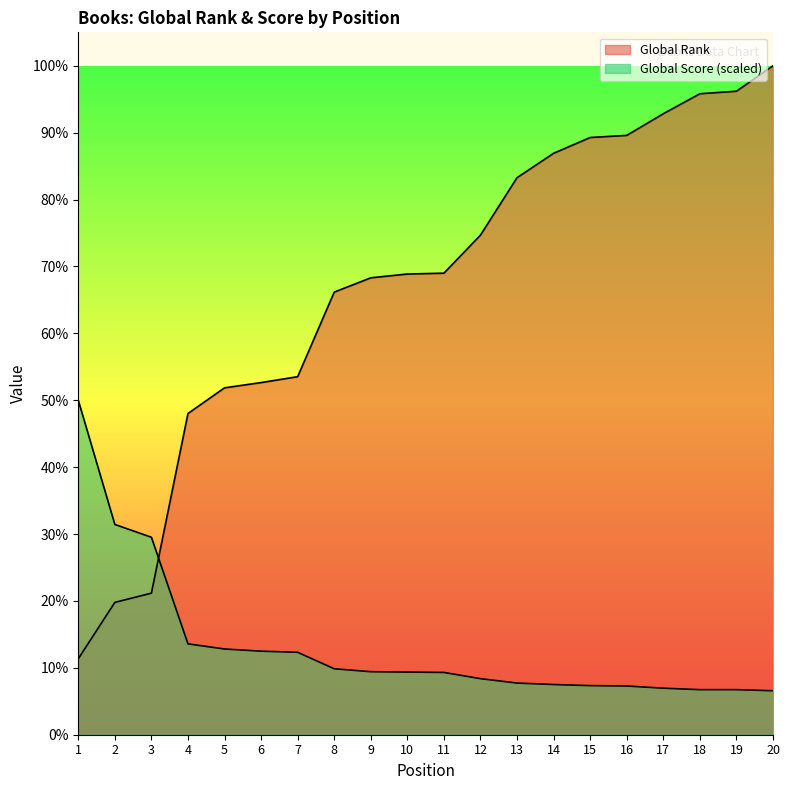

Is it true that Global Score equals 938.7 at 3?

True